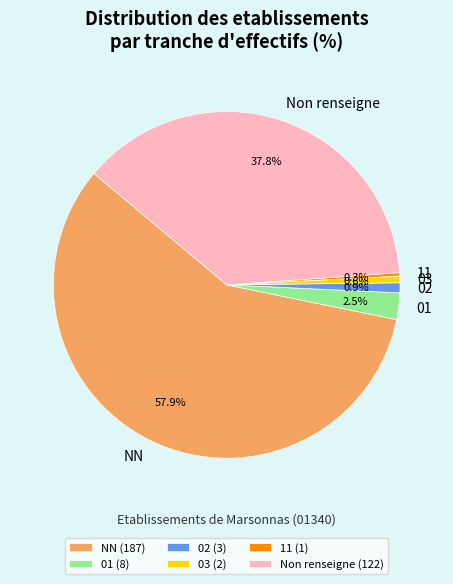

Between NN and 02, which is larger?

NN